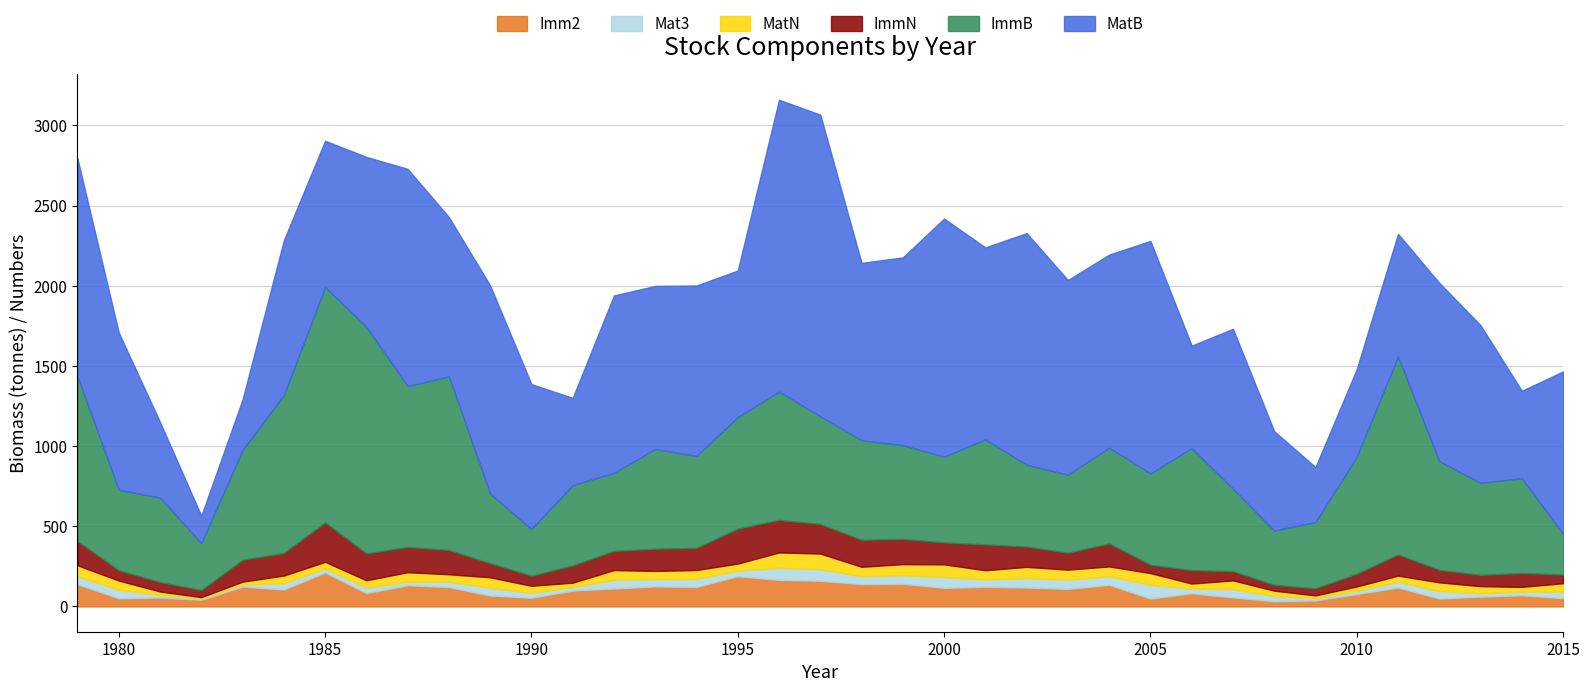

True or false: ImmB and MatN intersect in this chart.

False